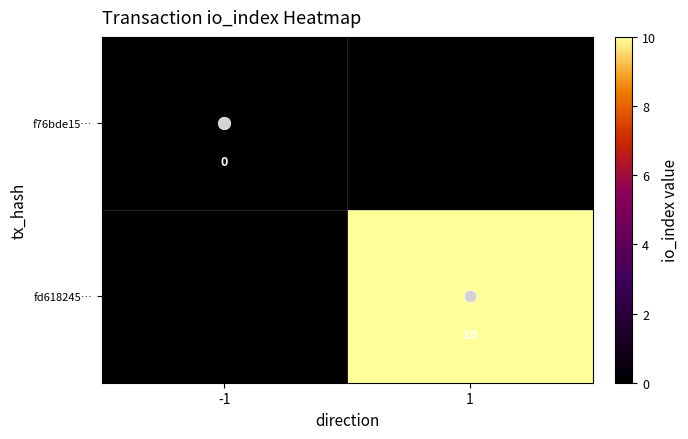

How many series are shown in this chart?

2